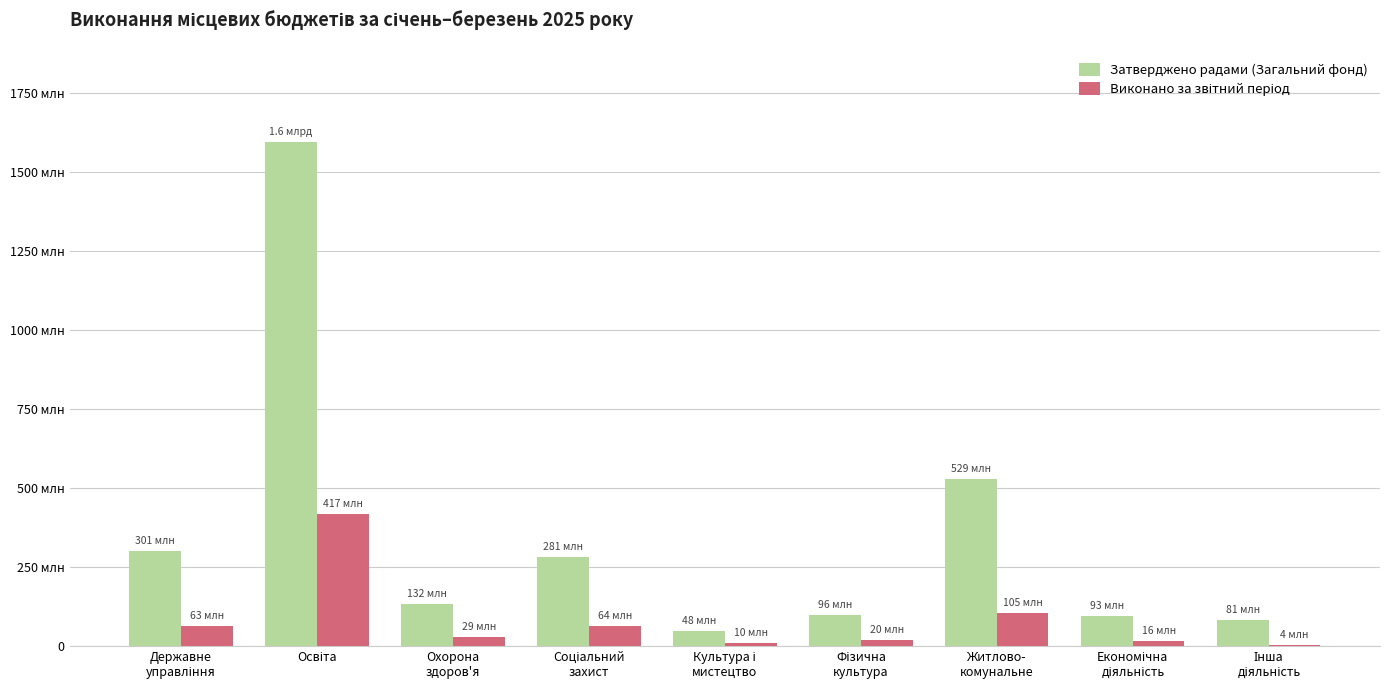

What is the difference between the second highest and second lowest values in the Затверджено радами (Загальний фонд) series?

447632080.0